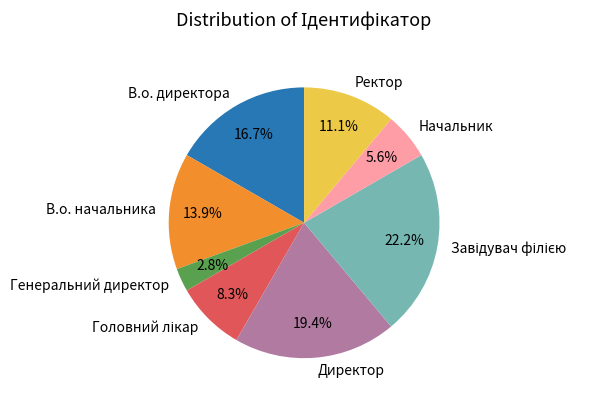

To the nearest percent, what percentage of the pie is Генеральний директор?

3%